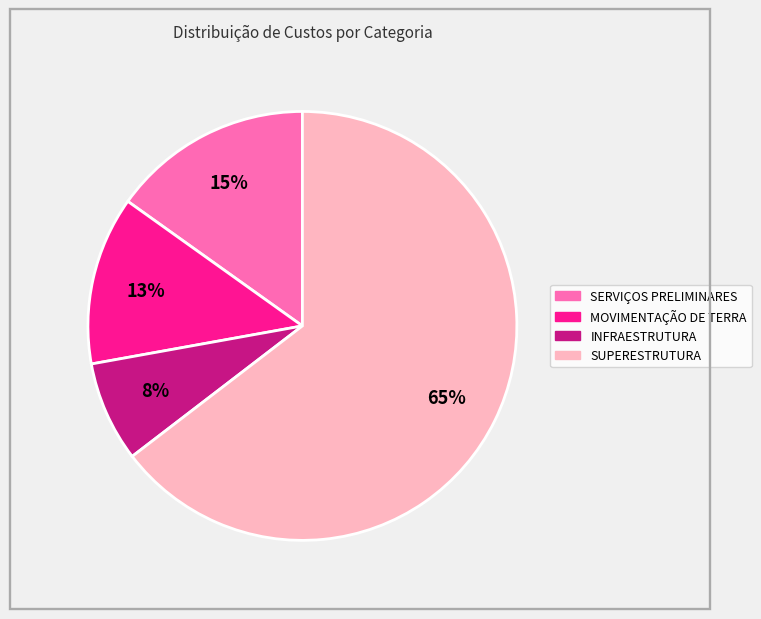

How many segments does this pie chart have?

4